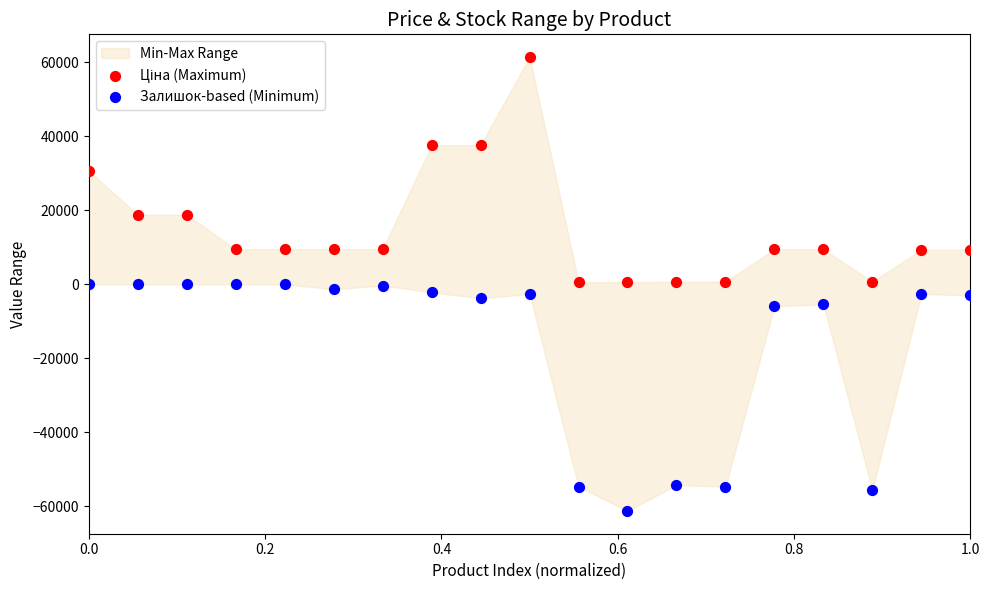

Which series contains the lowest Y value?

Залишок-based (Minimum)